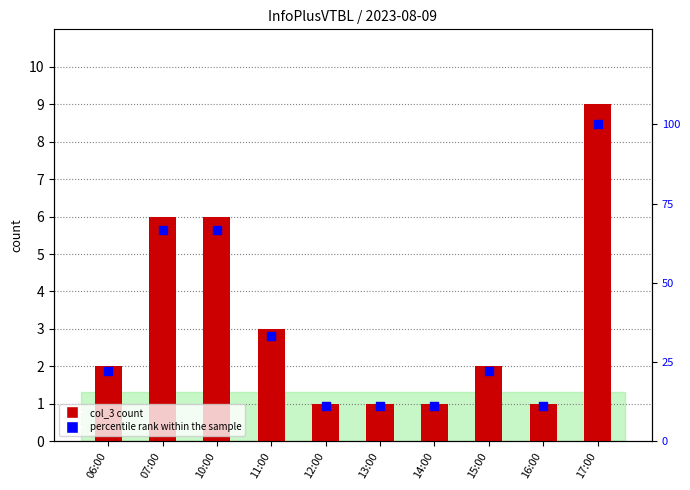

Which series has the widest spread of Y values?

percentile rank within the sample